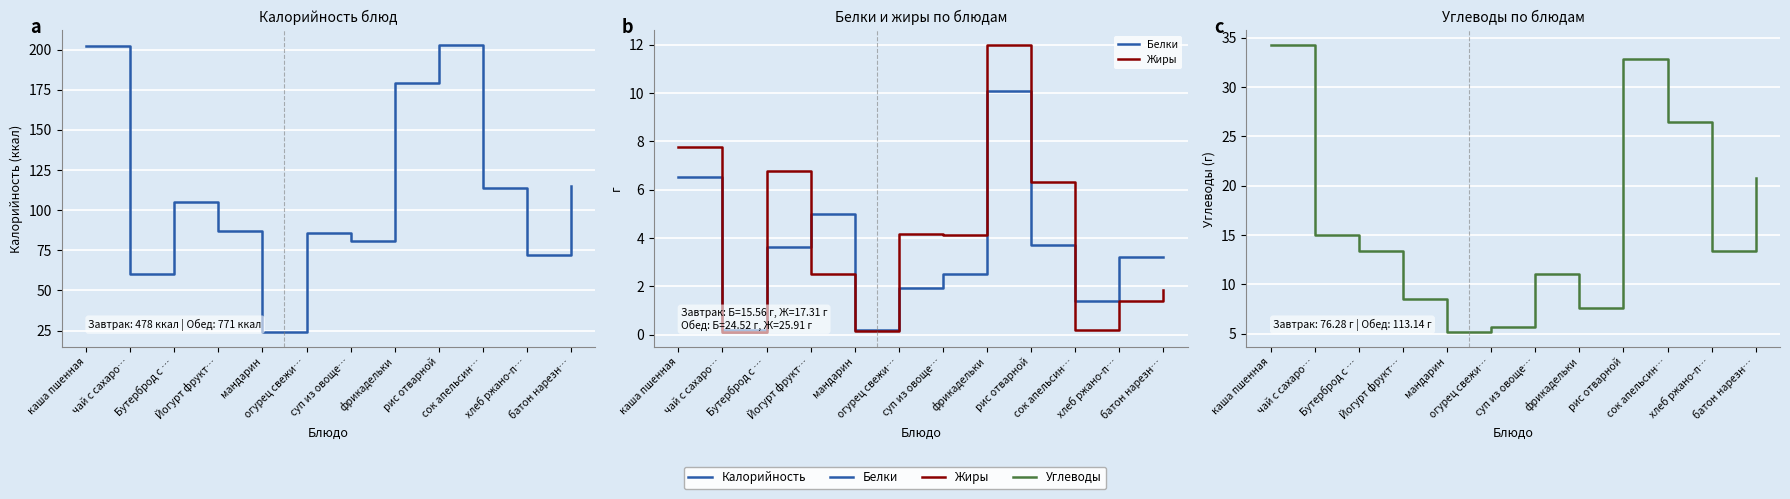

What is the label of the 2nd point from the right?

хлеб ржано-п…